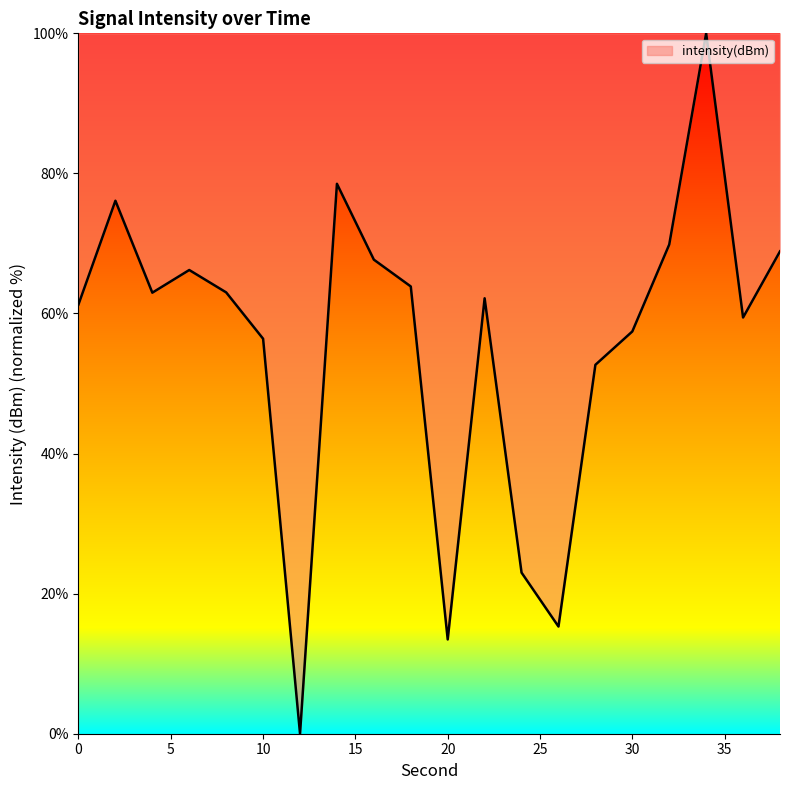

How many lines are shown in the chart?

1